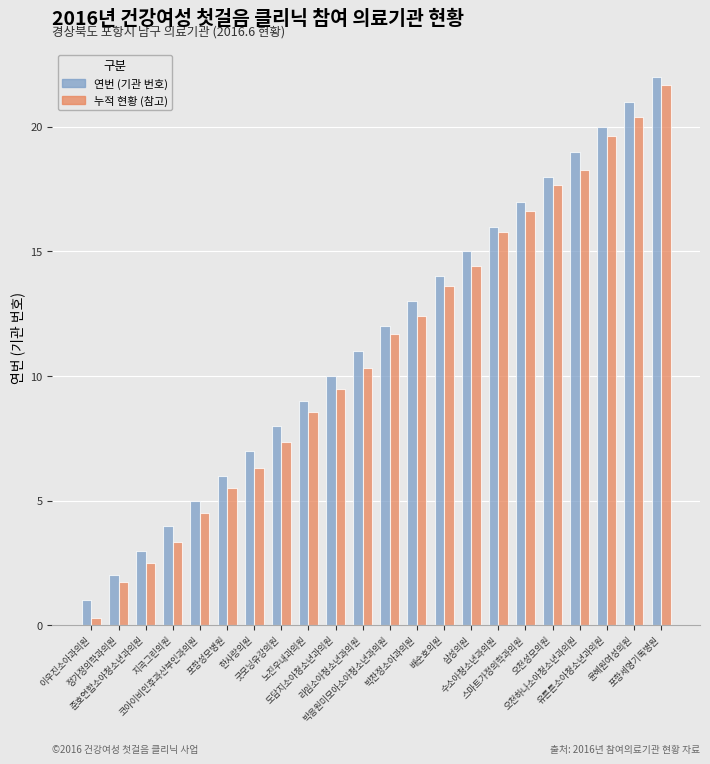

What are all the series names shown in the legend?

연번 (기관 번호), 누적 현황 (참고)